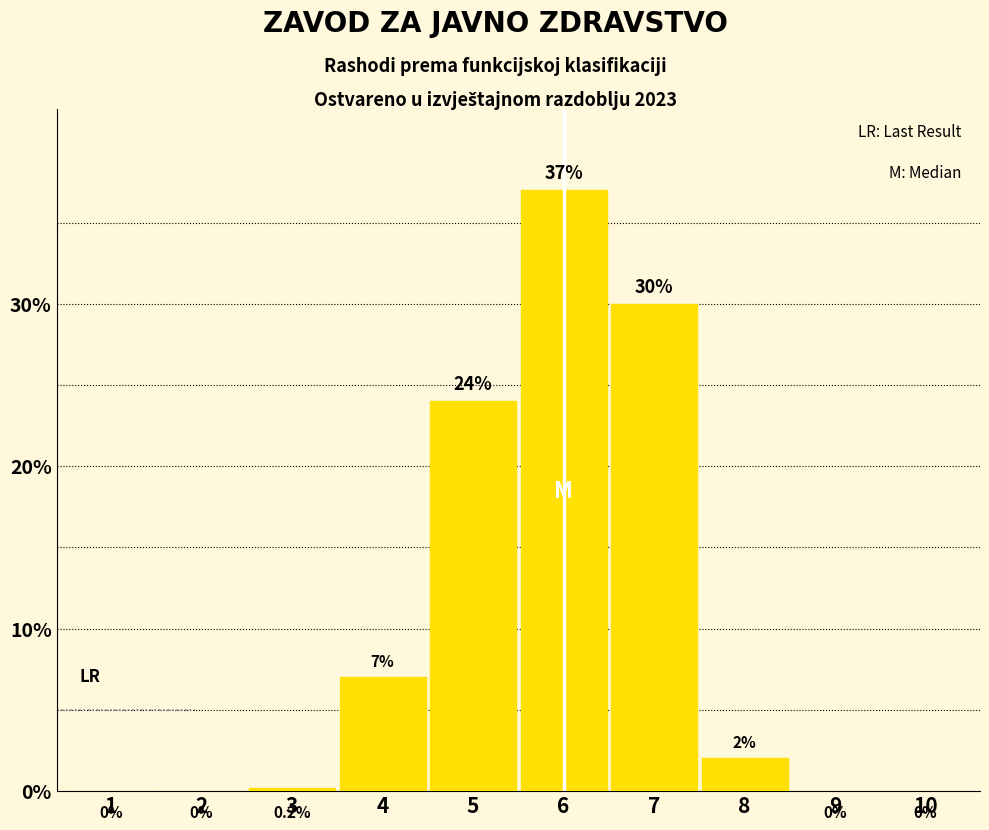

Reading right to left, extract all data points from this chart.

10=0.0	9=0.0	8=2.0	7=30.0	6=37.0	5=24.0	4=7.0	3=0.2	2=0.0	1=0.0